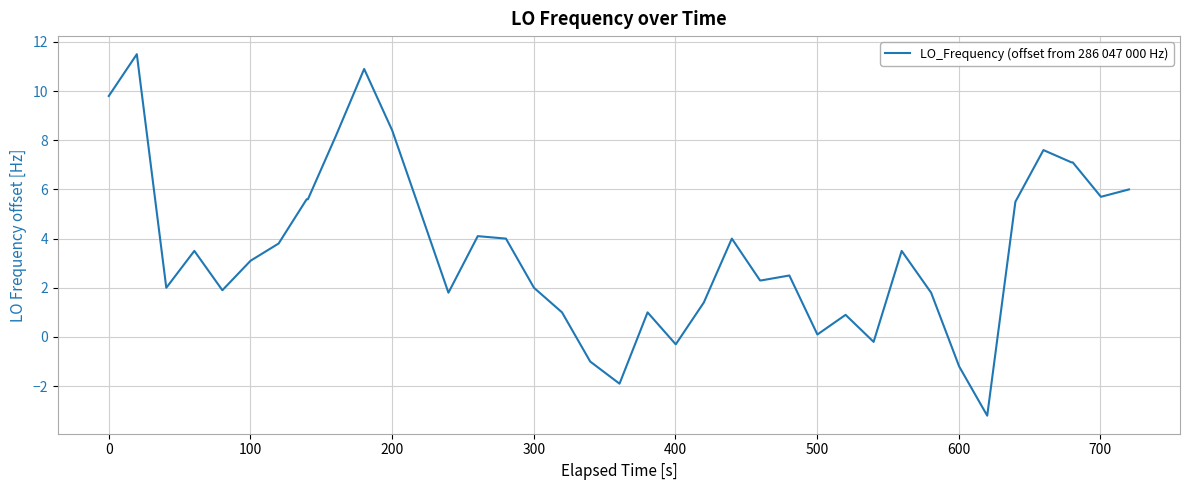

What is the smallest value displayed?

-3.2